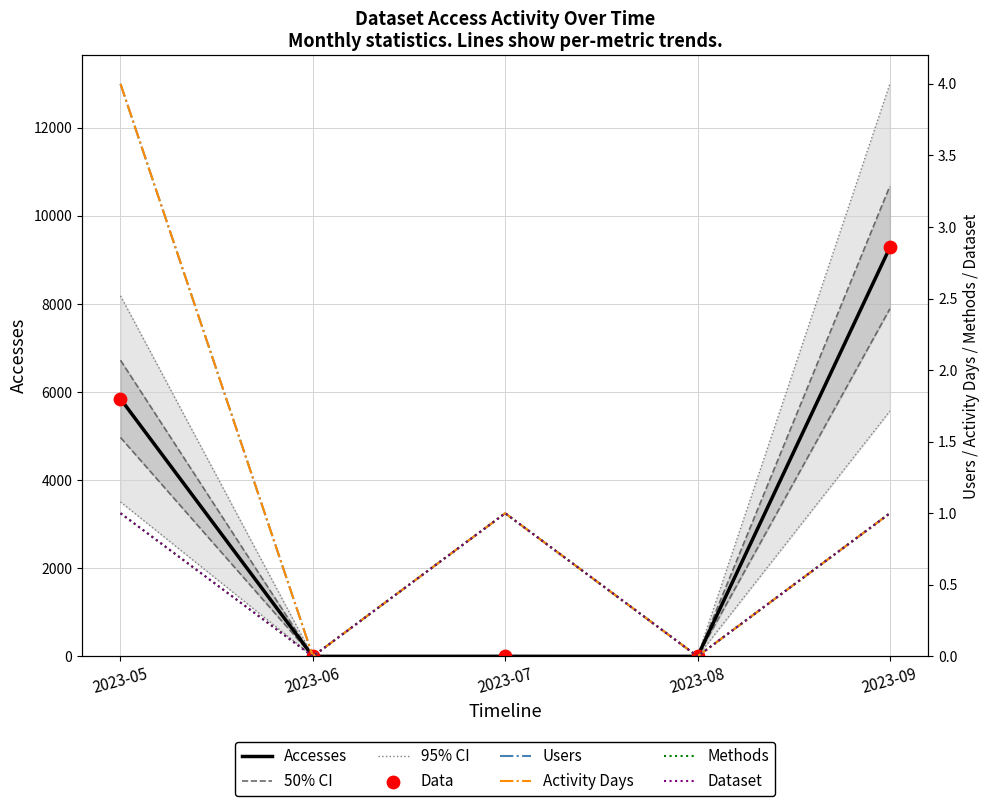

Which series has the largest Y range (max minus min)?

Accesses